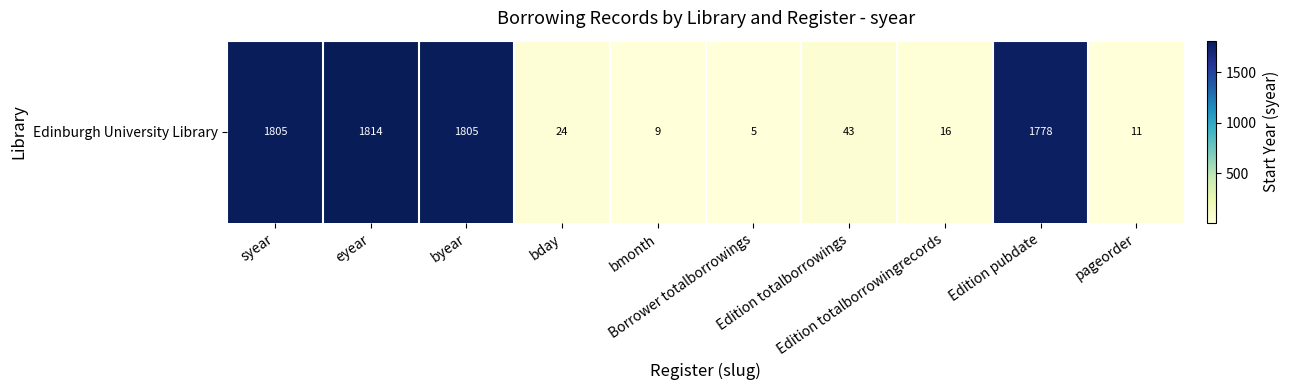

Reading left to right, transcribe all the data shown in this chart.

1805	1814	1805	24	9	5	43	16	1778	11